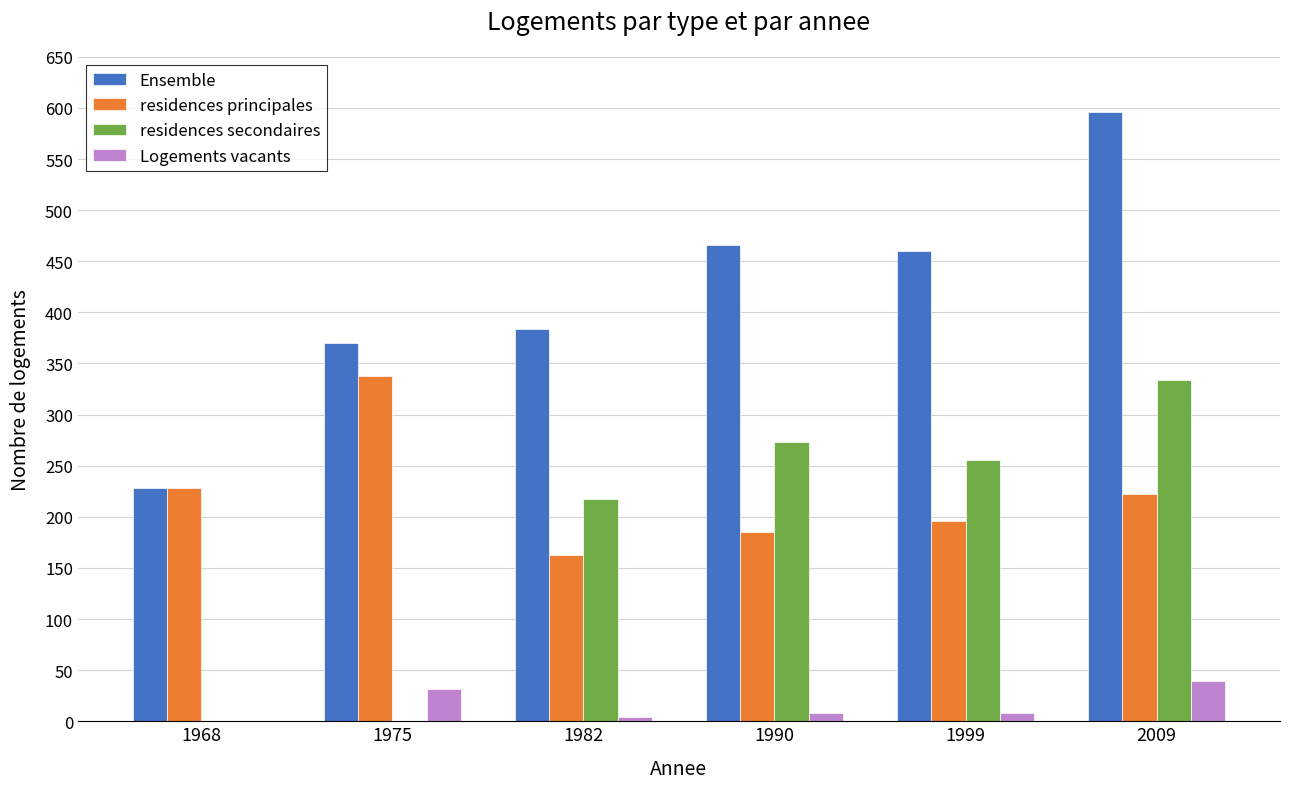

What value does the Ensemble series have at 1975, to the nearest 50?

350